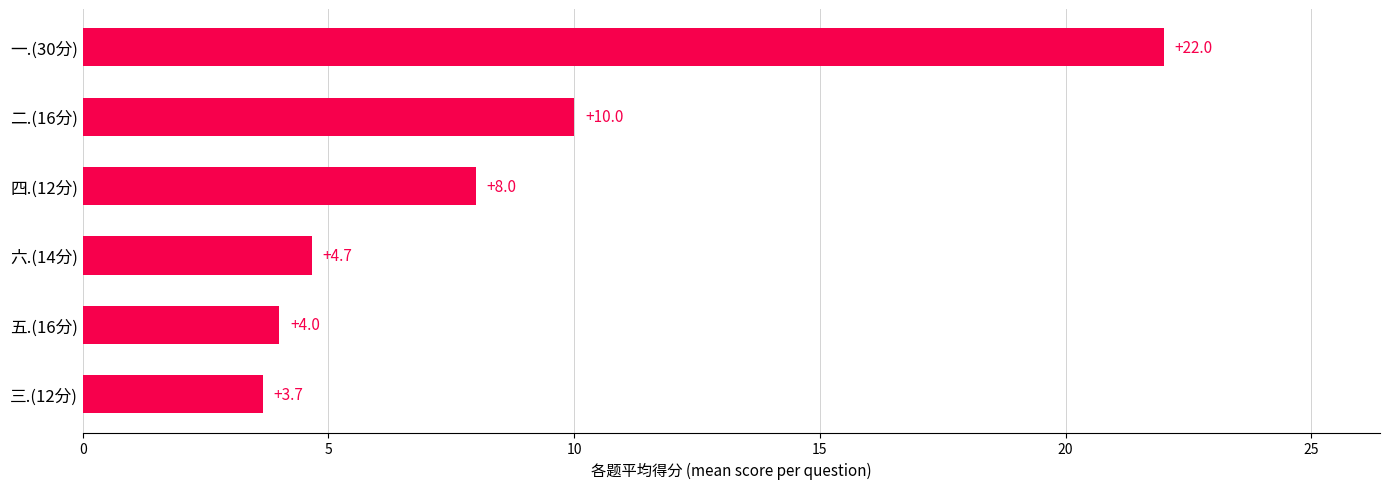

Count the number of data series in this chart.

1